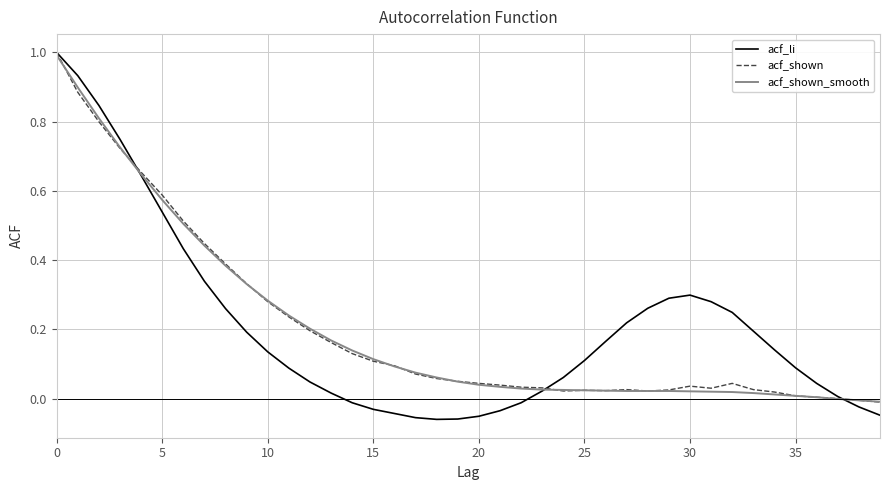

What is the sum of all acf_li values?

8.2